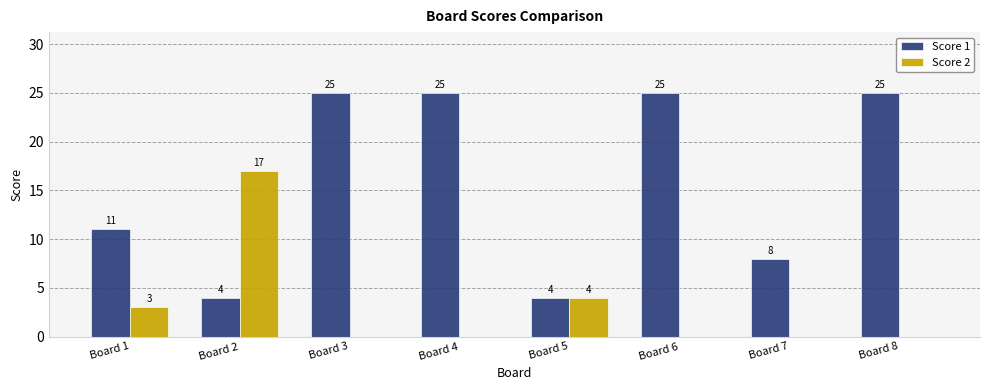

Where is Score 1 nearest to the value 14?

Board 1